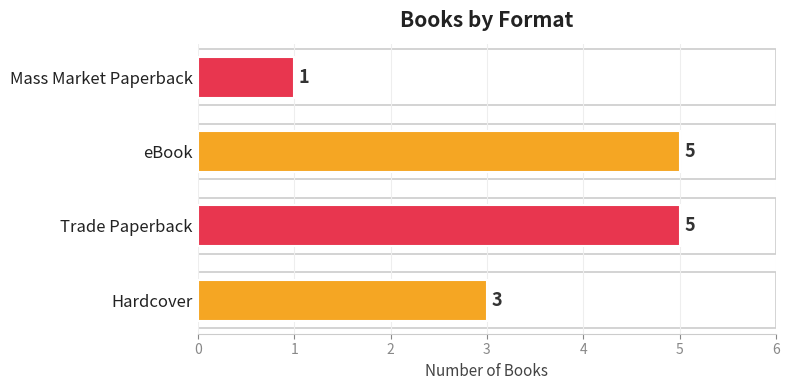

Where is the data nearest to the value 3?

Hardcover